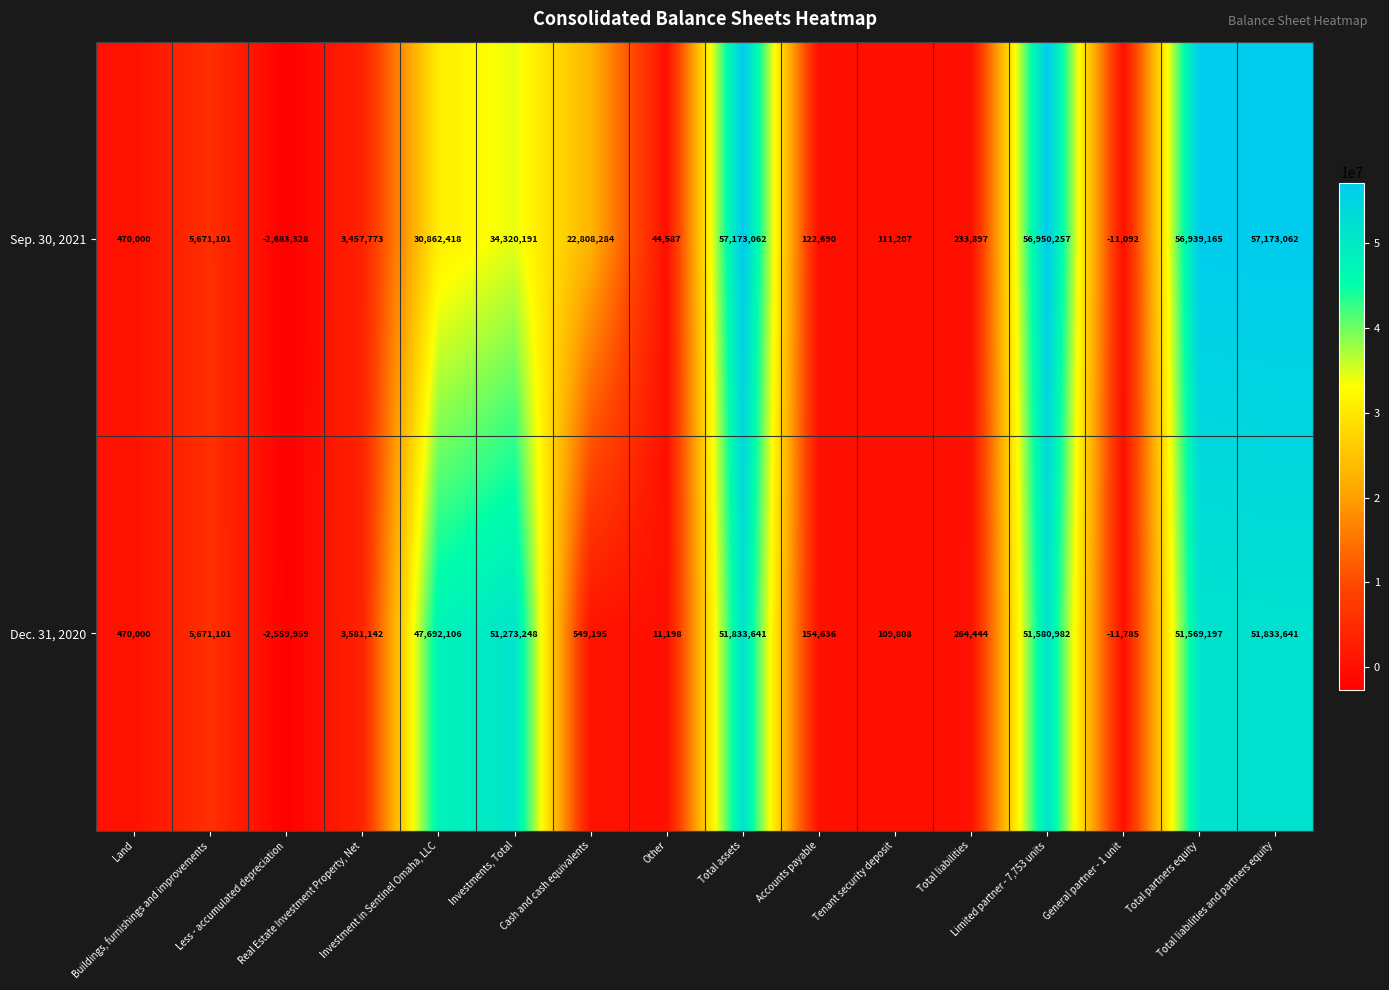

What is the average value of the Dec. 31, 2020 series?

19626412